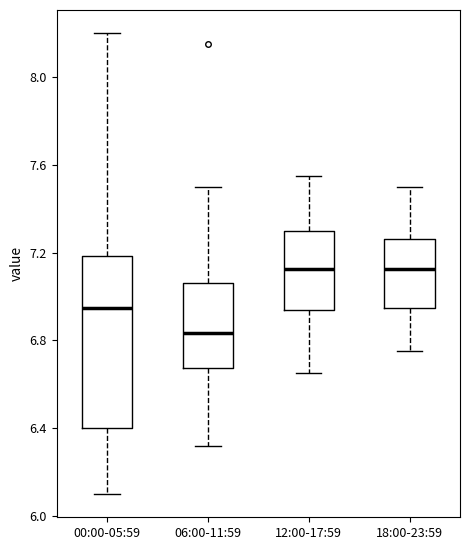

Comparing the boxes themselves (not the whiskers), which one is the tallest?

00:00-05:59